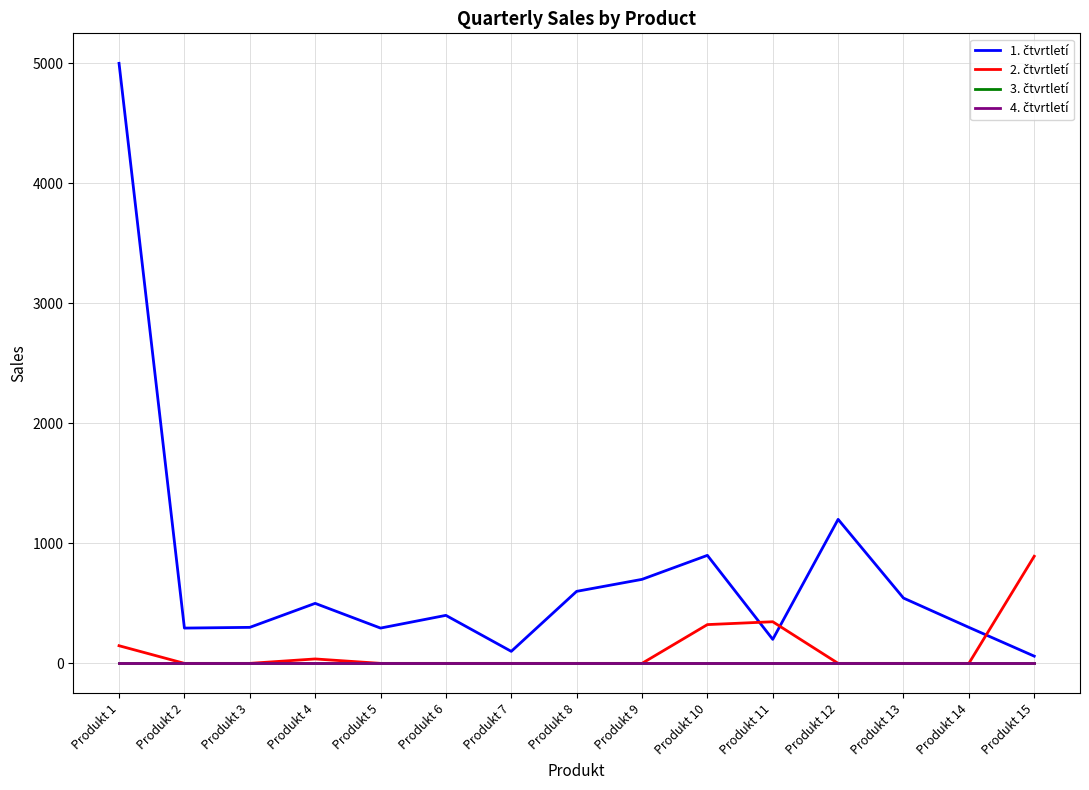

What are all the series names shown in the legend?

1. čtvrtletí, 2. čtvrtletí, 3. čtvrtletí, 4. čtvrtletí